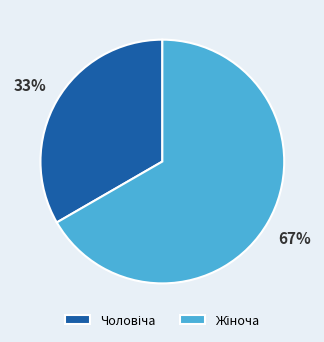

Is there a majority slice in this chart?

Yes